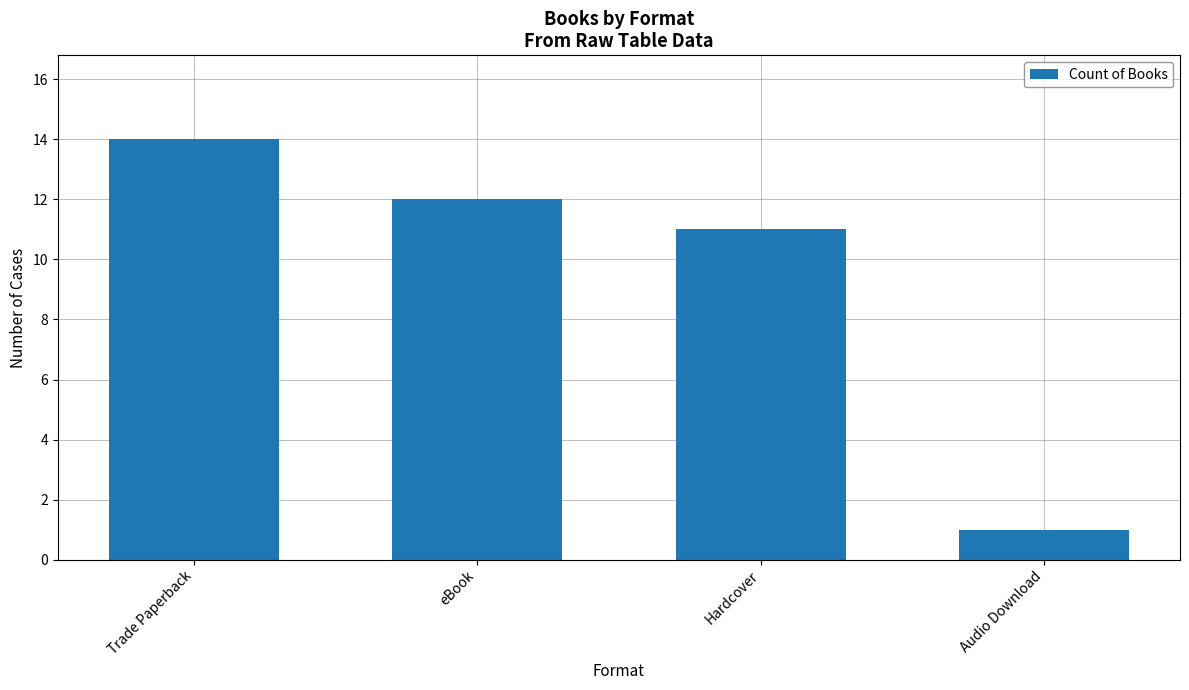

Reading right to left, extract all data points from this chart.

1	11	12	14